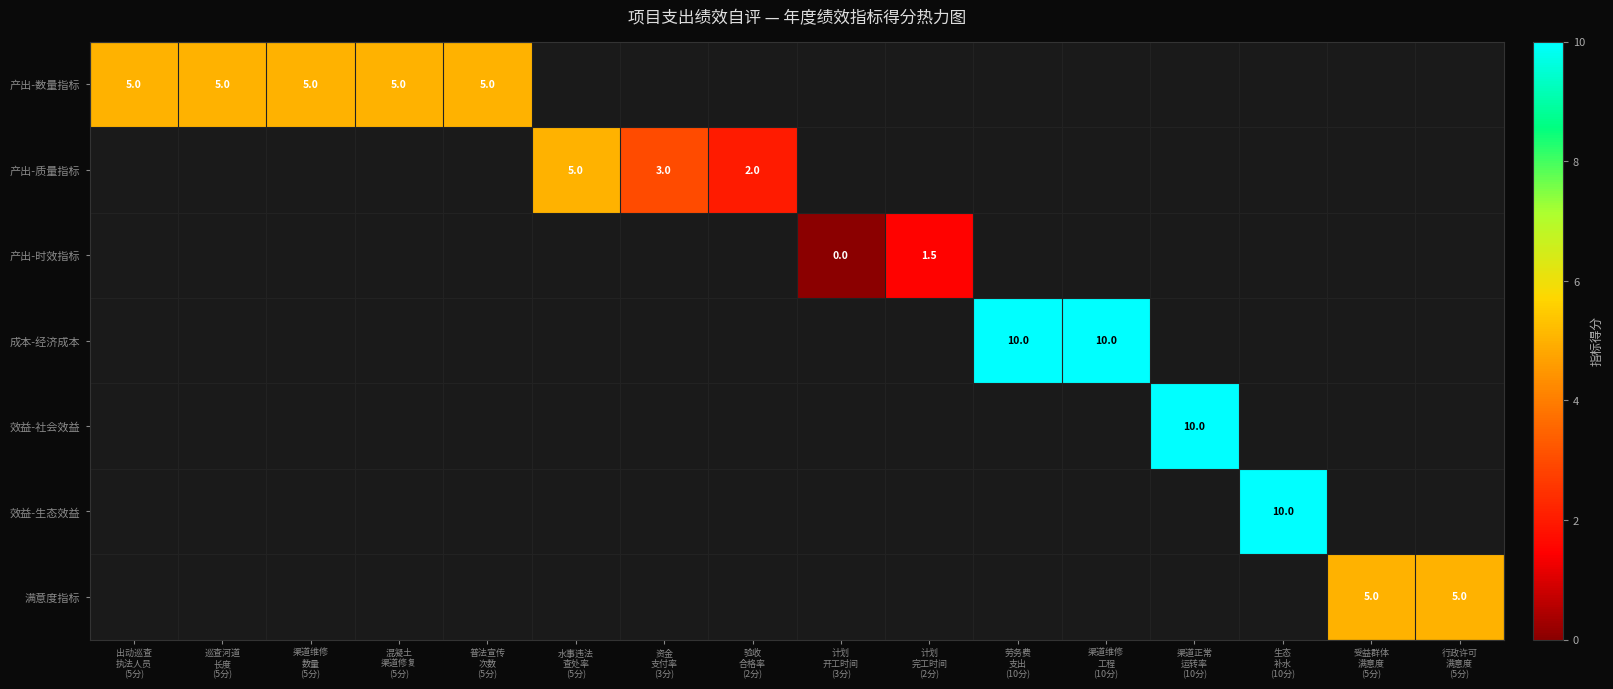

At which category does the chart reach its peak across all series?

劳务费
支出
(10分)